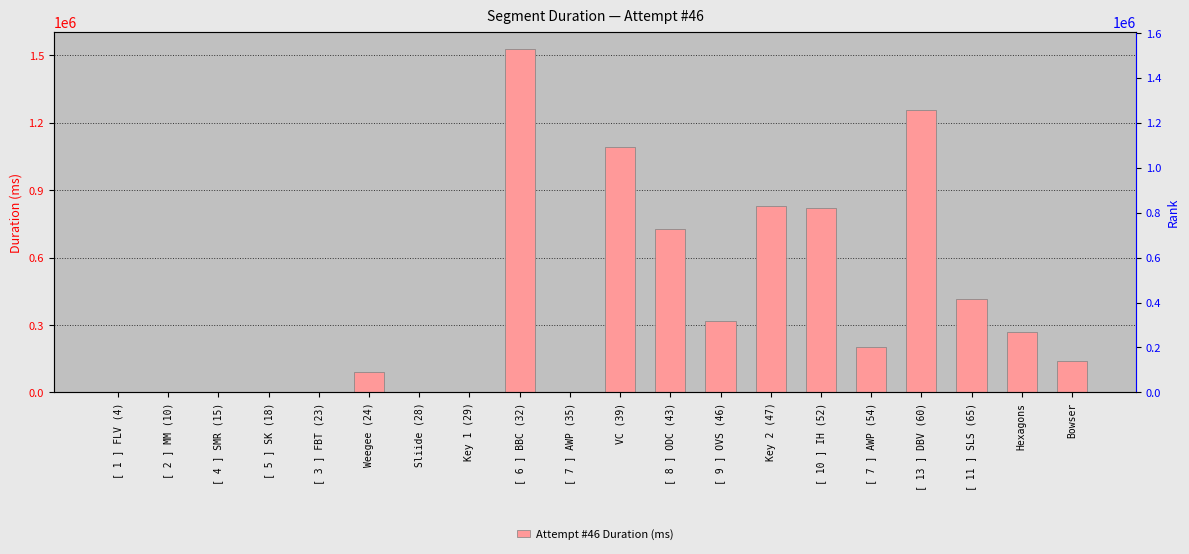

How many distinct data groups are displayed?

1